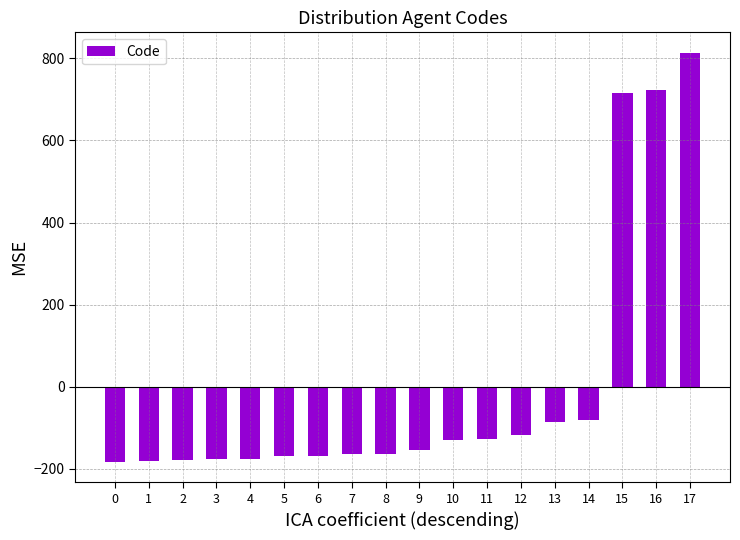

What is the sum of the values at 8 and 15?

551.4